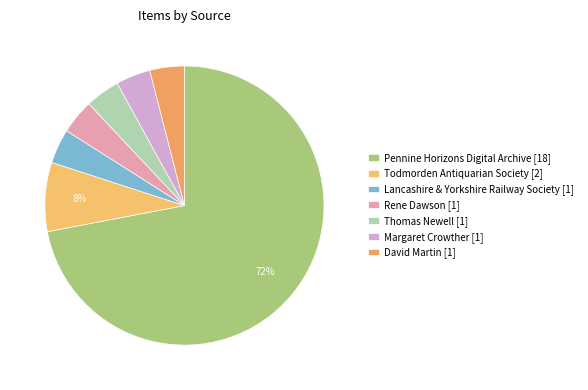

Approximately how many times larger is the value at Pennine Horizons Digital Archive compared to Lancashire & Yorkshire Railway Society?

18.0